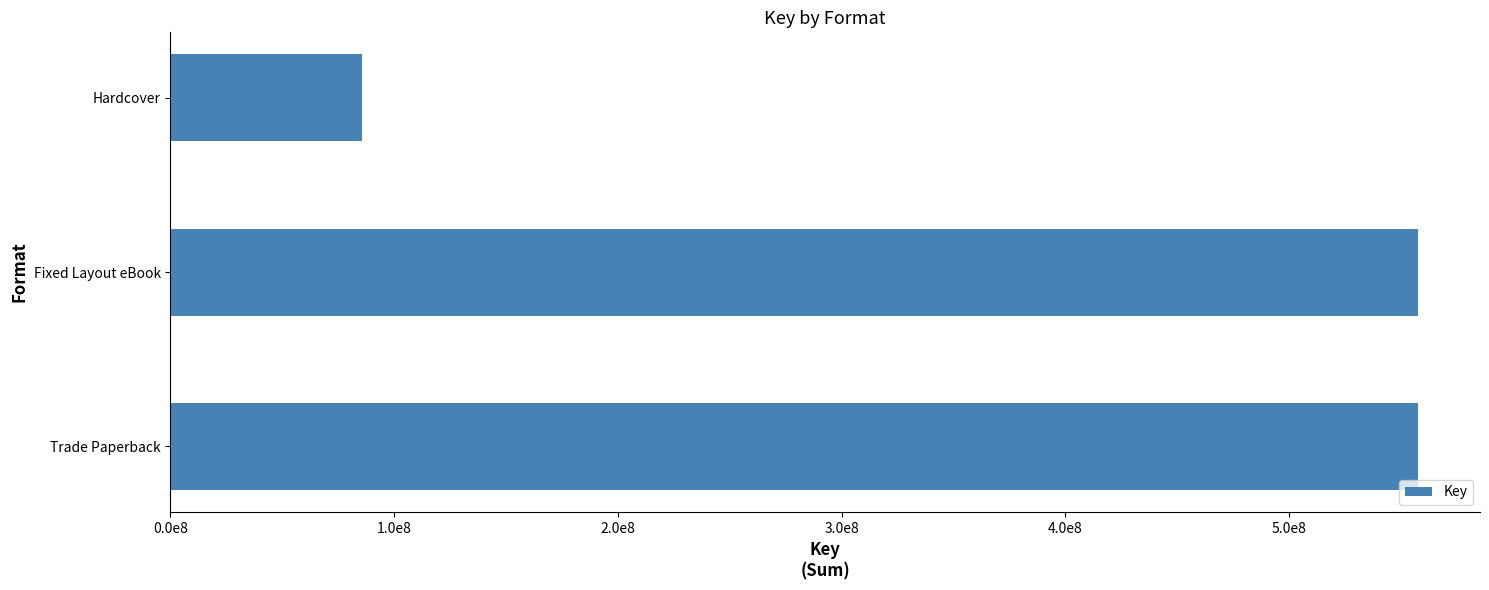

Does the chart contain any negative values?

No